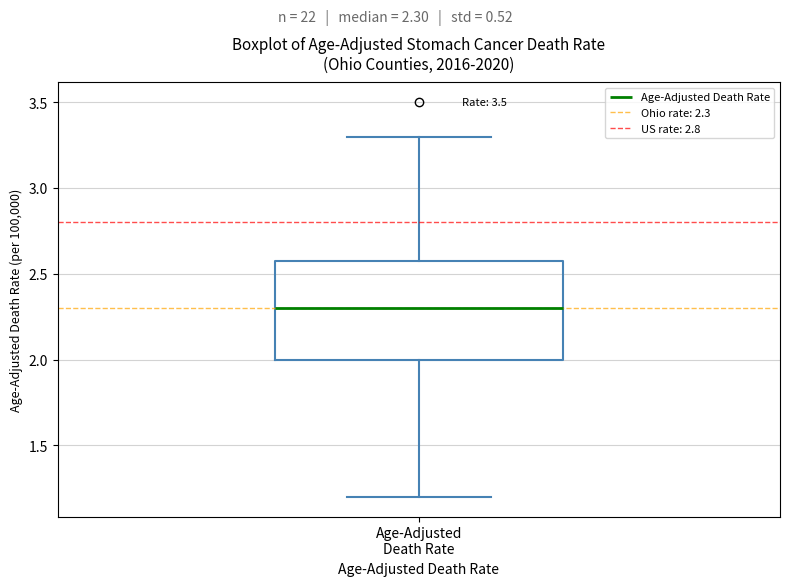

Transcribe this box plot: give where the median line is, the range the box spans, and where the two whiskers end, as read against the y-axis. The values are not printed on the chart, so give them approximately, as read against the axis.

median 2.3, box 2.0 to 2.6, whiskers 1.2 to 3.3